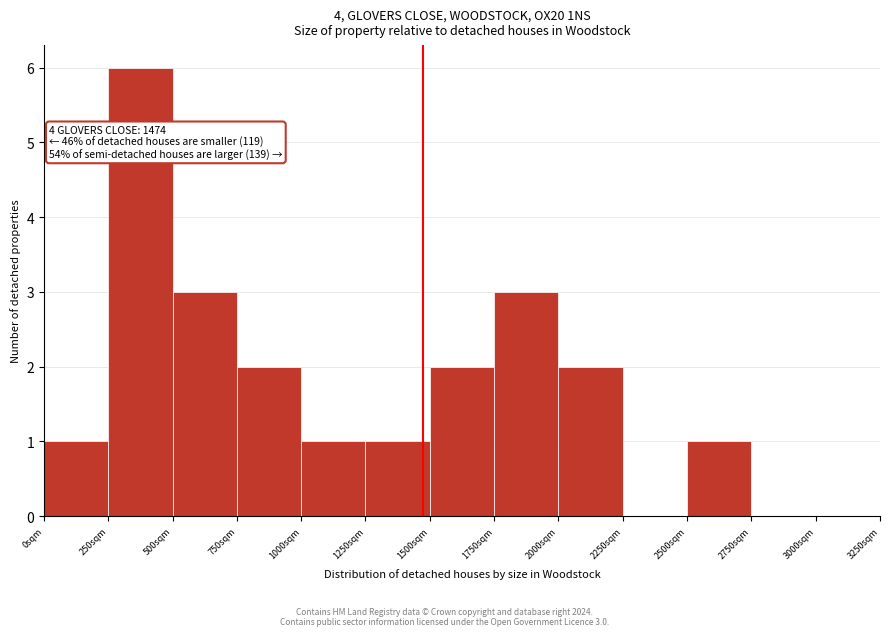

Which range on the x-axis has the tallest bar?

250 to 500